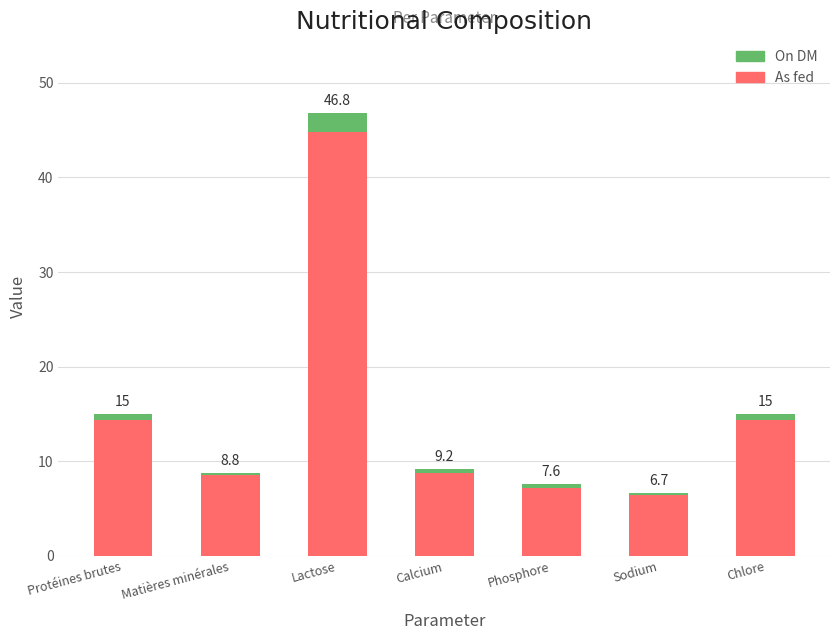

How many bars are there in total?

7